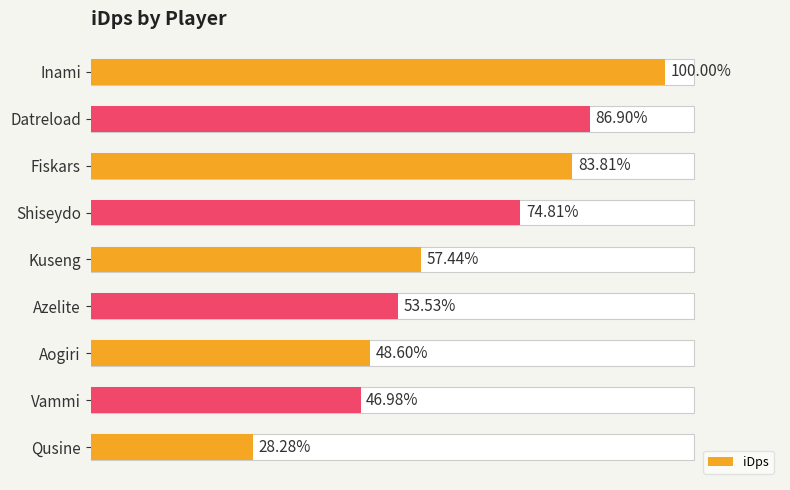

Rank the categories by value from highest to lowest.

Inami, Datreload, Fiskars, Shiseydo, Kuseng, Azelite, Aogiri, Vammi, Qusine